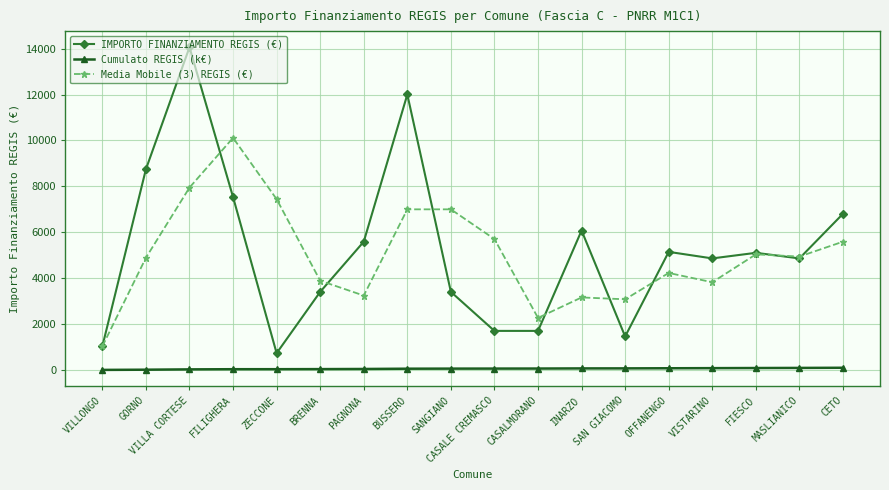

Which series has the widest spread of values?

IMPORTO FINANZIAMENTO REGIS (€)